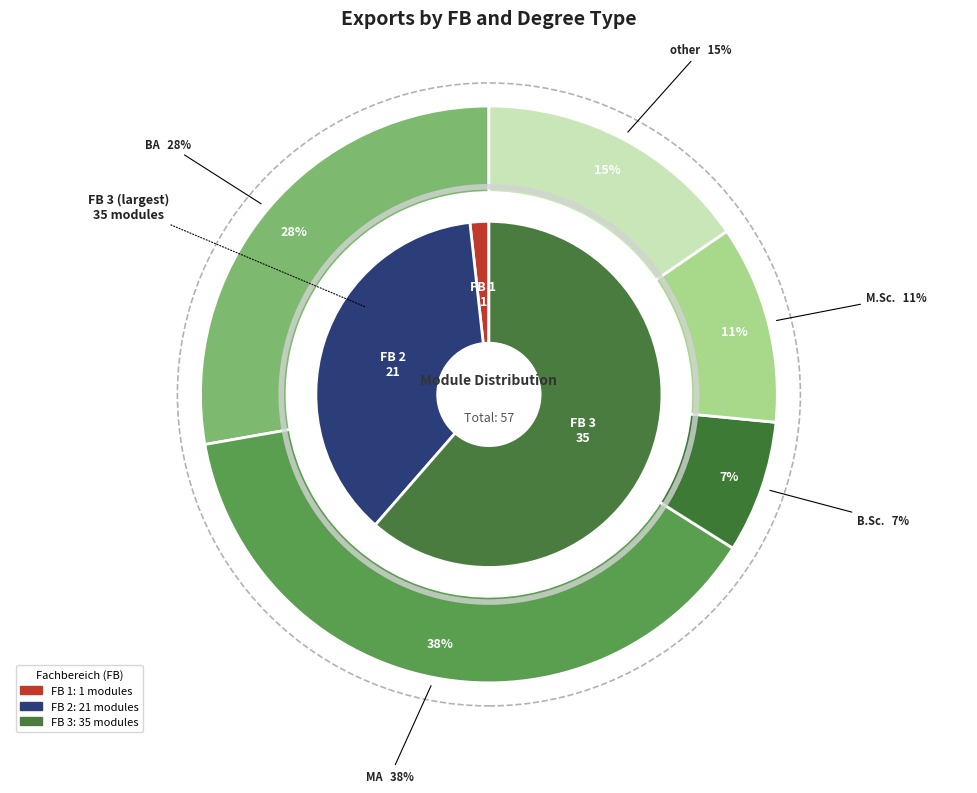

Is there a majority slice in this chart?

No